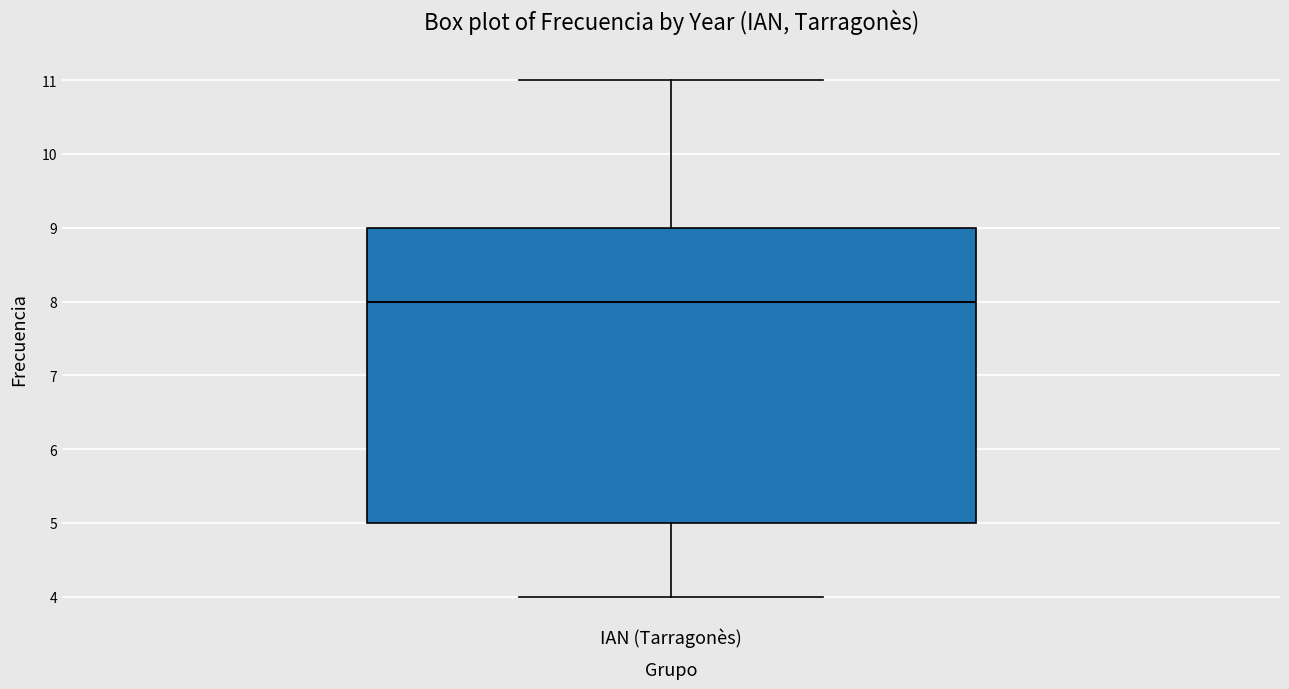

Where is the lower edge of the box for IAN (Tarragonès) on the y-axis? The values are not printed on the chart, so give them approximately, as read against the axis.

5